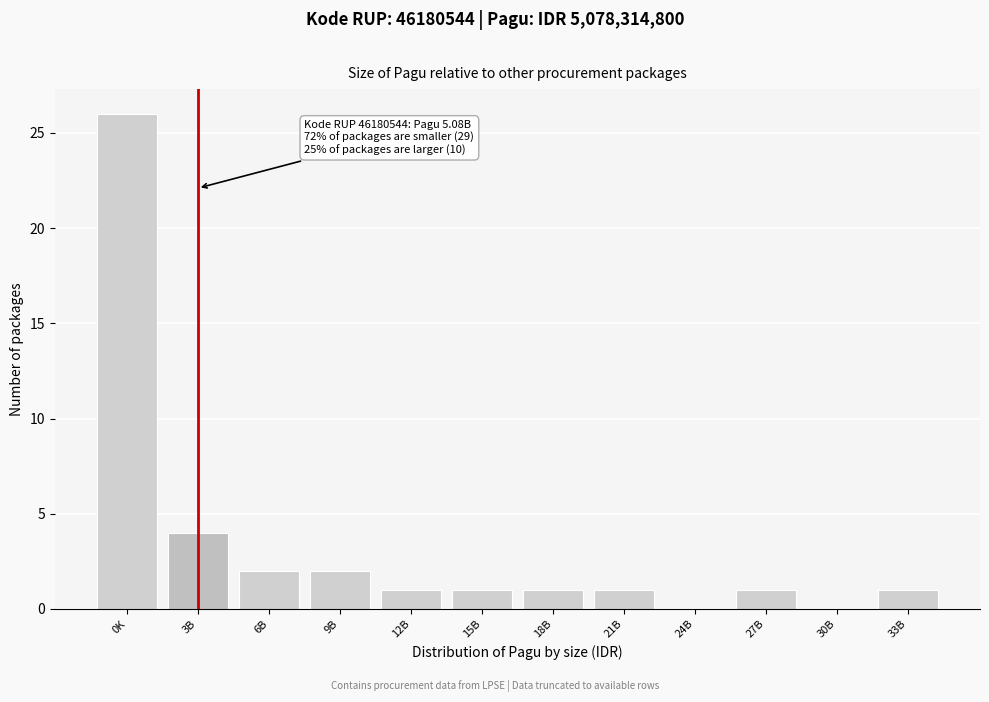

Reading left to right, list all the values displayed in this chart.

0K=26	3B=4	6B=2	9B=2	12B=1	15B=1	18B=1	21B=1	24B=0	27B=1	30B=0	33B=1